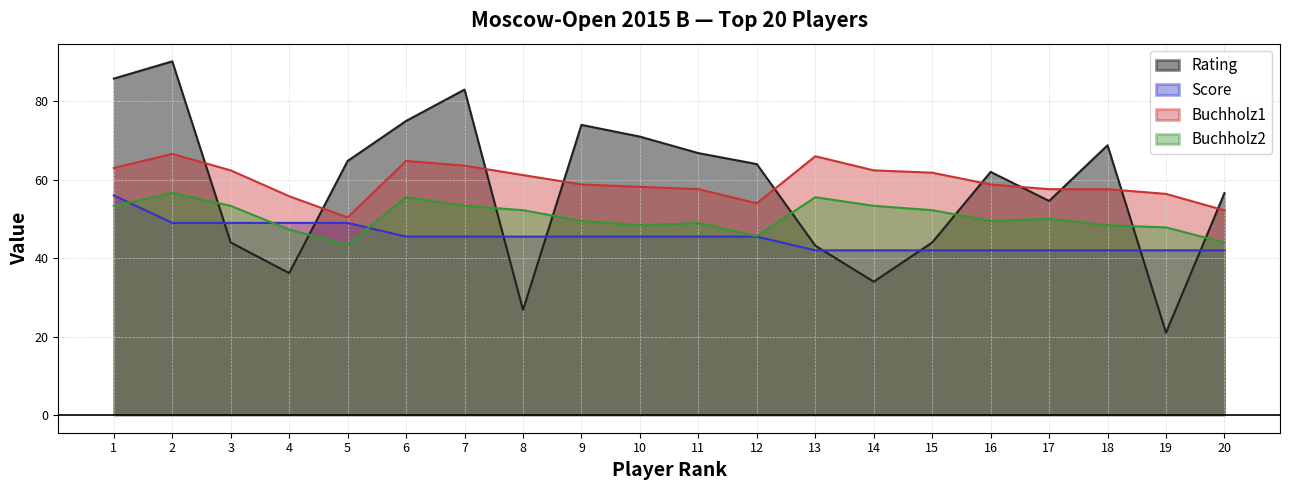

Which series has the largest total across all categories?

Buchholz1